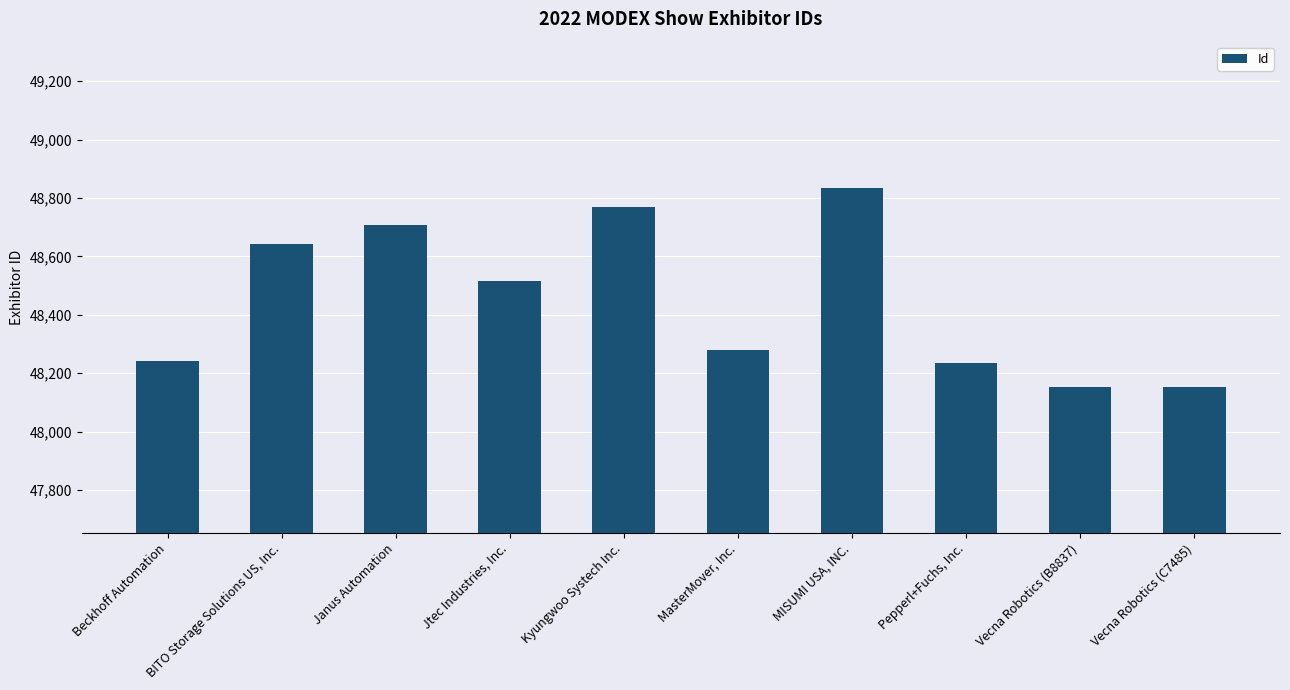

Between Vecna Robotics (C7485) and BITO Storage Solutions US, Inc., which is larger?

BITO Storage Solutions US, Inc.